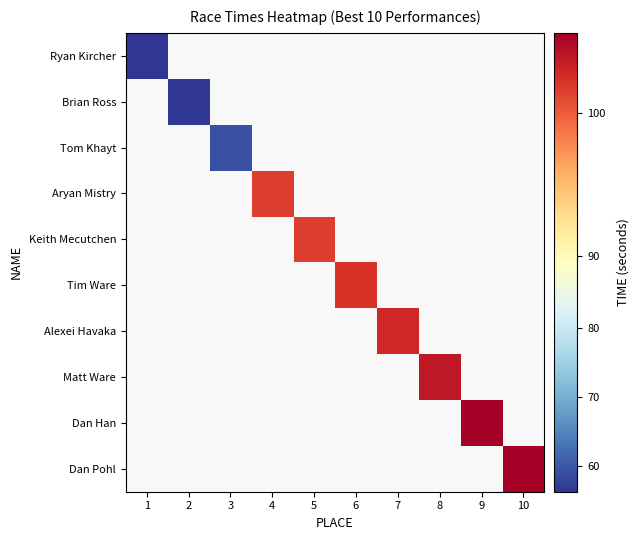

Which category has the lowest value across all series?

1